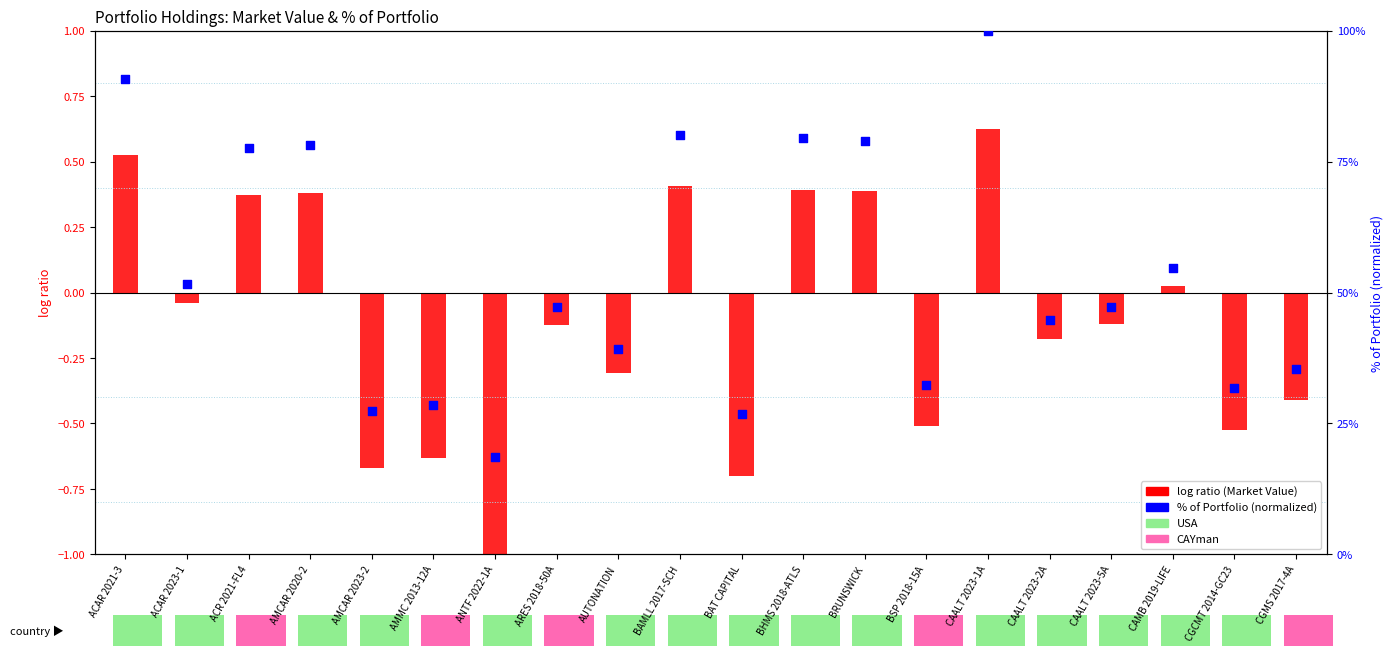

What is the total value across all series at BRUNSWICK?

79.3